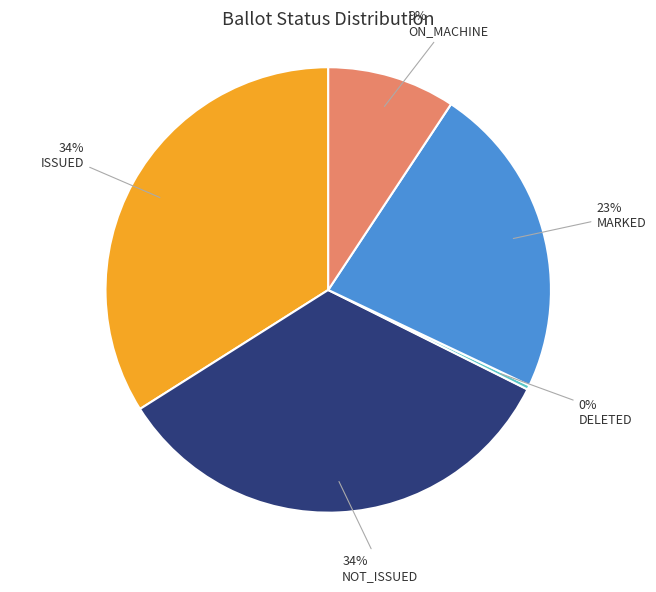

To the nearest percent, what is the difference between the largest and smallest slice percentages?

34%